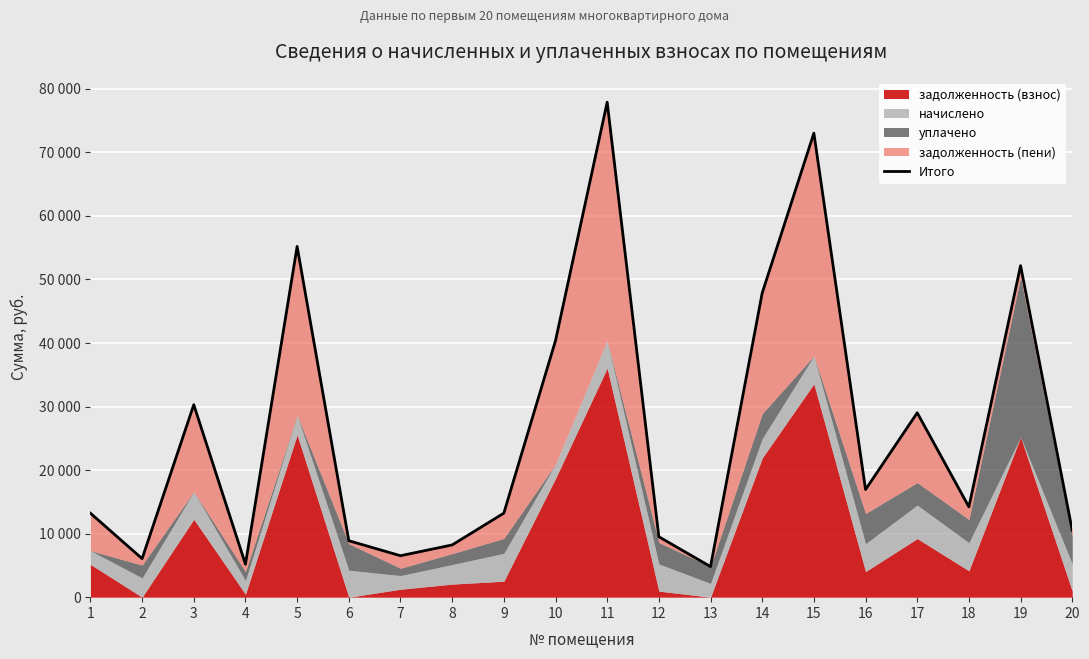

List the labels in order of value, largest first.

11, 15, 5, 19, 14, 10, 3, 17, 16, 18, 9, 1, 20, 12, 6, 8, 7, 2, 4, 13